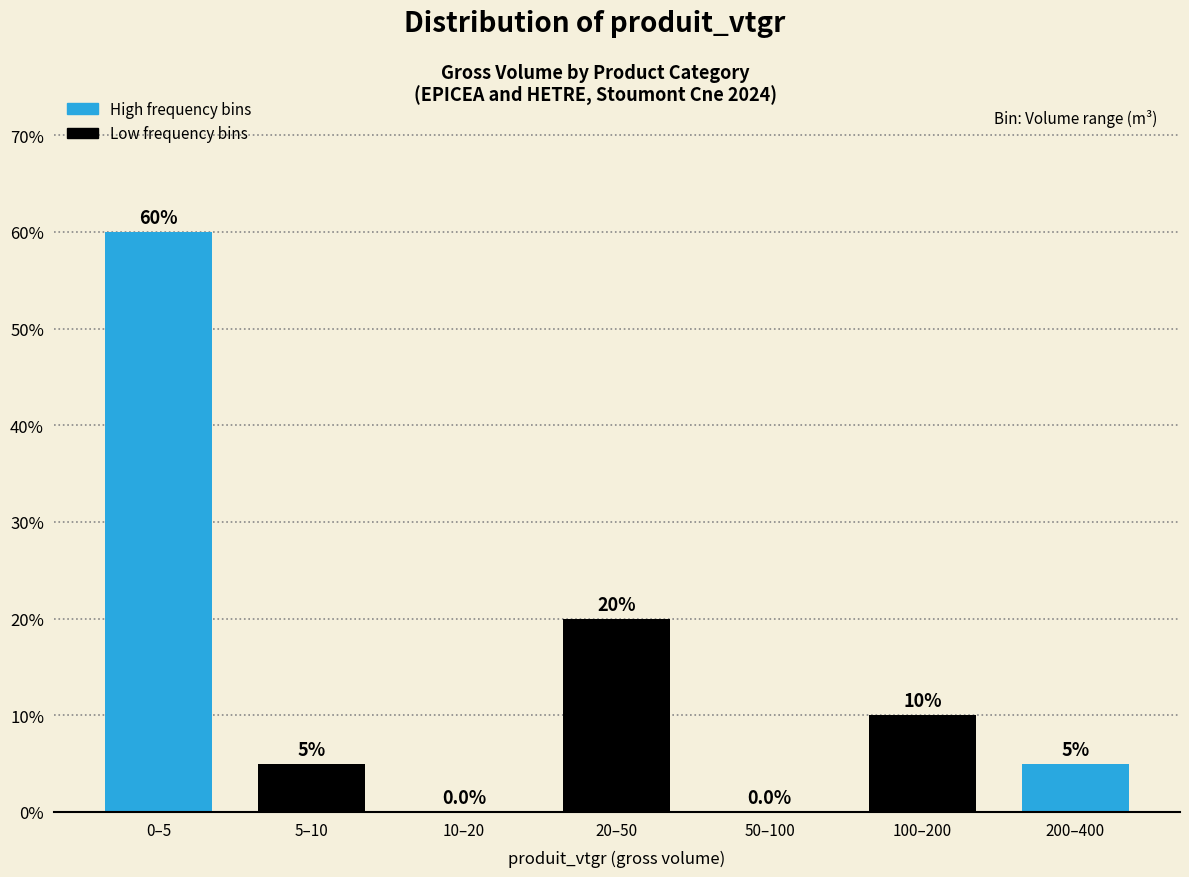

Reading right to left, extract all data points from this chart.

200–400=5	100–200=10	50–100=0	20–50=20	10–20=0	5–10=5	0–5=60